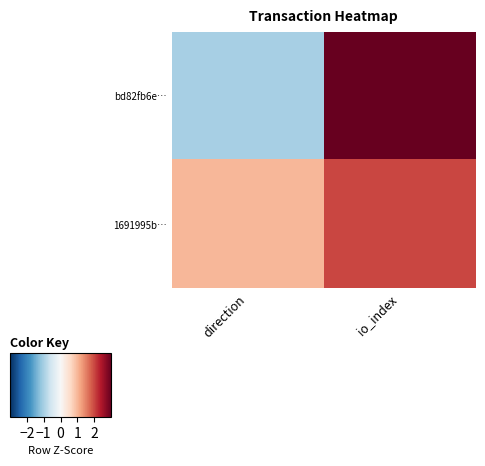

What is the difference between the highest and lowest values at direction?

2